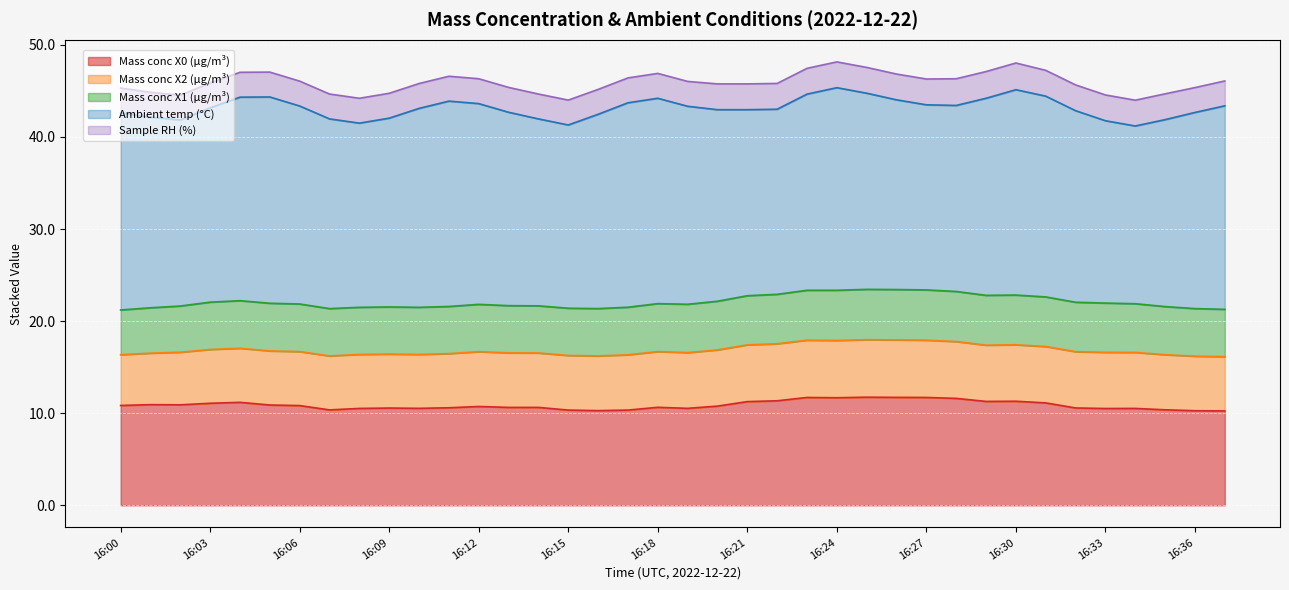

Which series has the widest spread of values?

Ambient temp (°C)